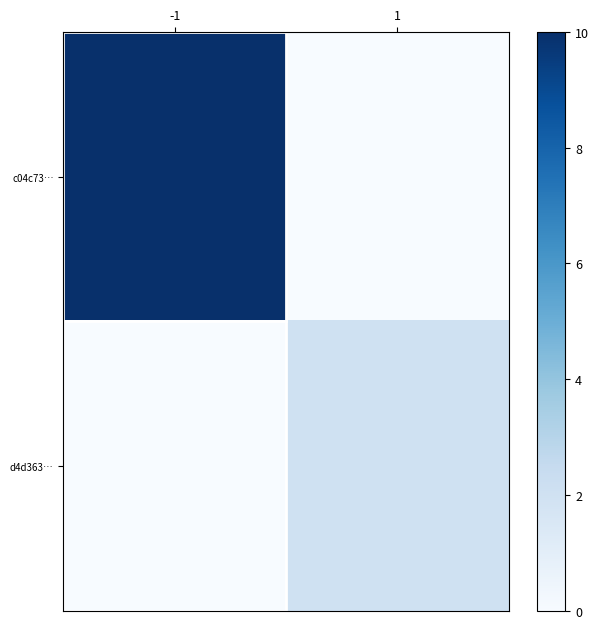

What is the difference between the highest and lowest values at 1?

2